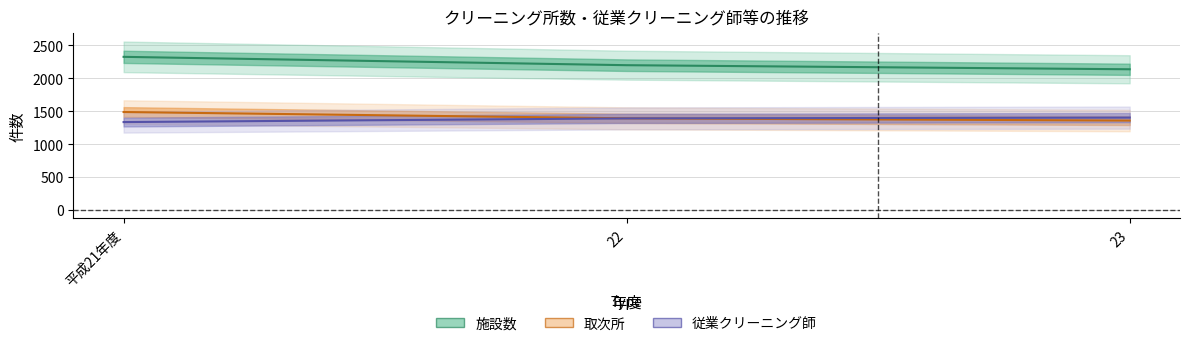

Which series has the largest total across all categories?

施設数